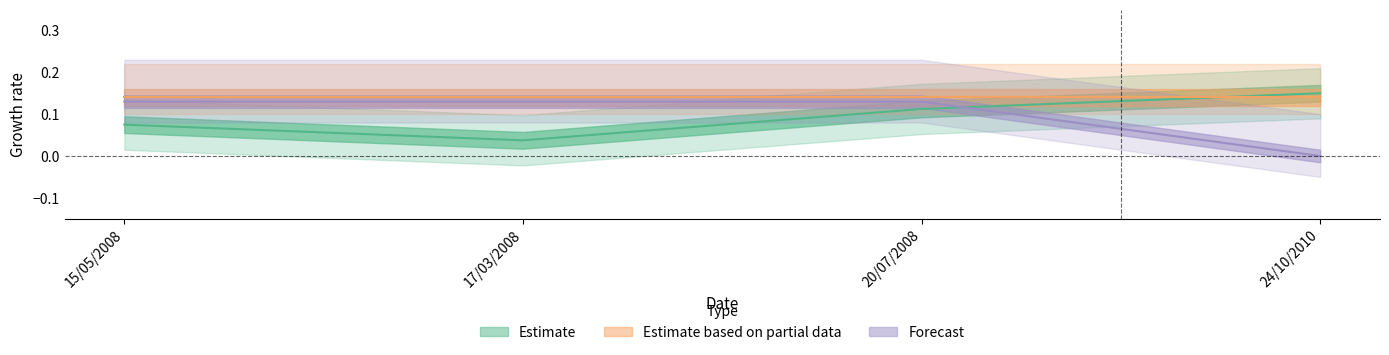

True or false: Estimate has a value of 0.0 at 17/03/2008.

True